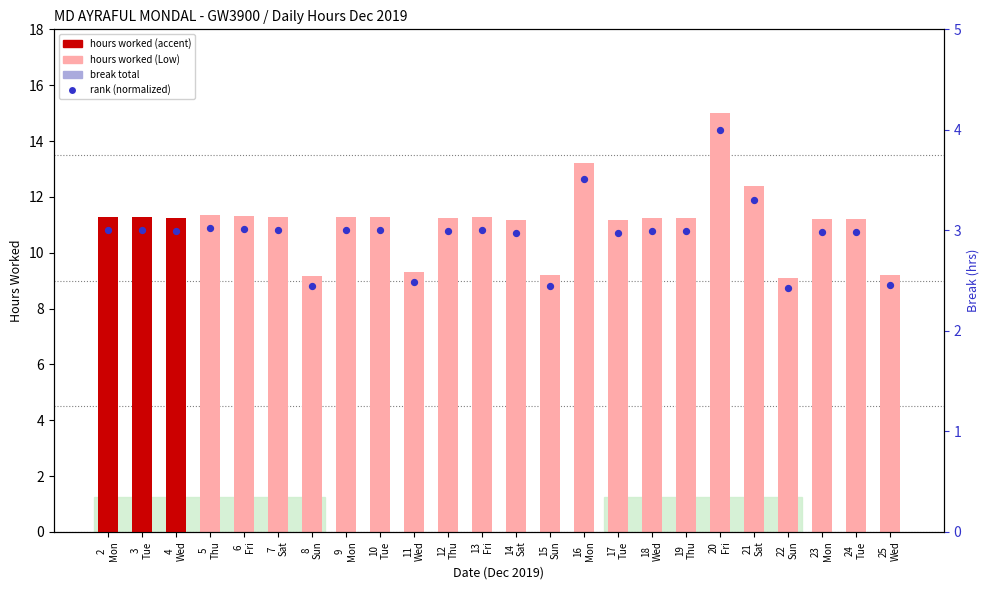

At how many categories does at least one series exceed 12?

3